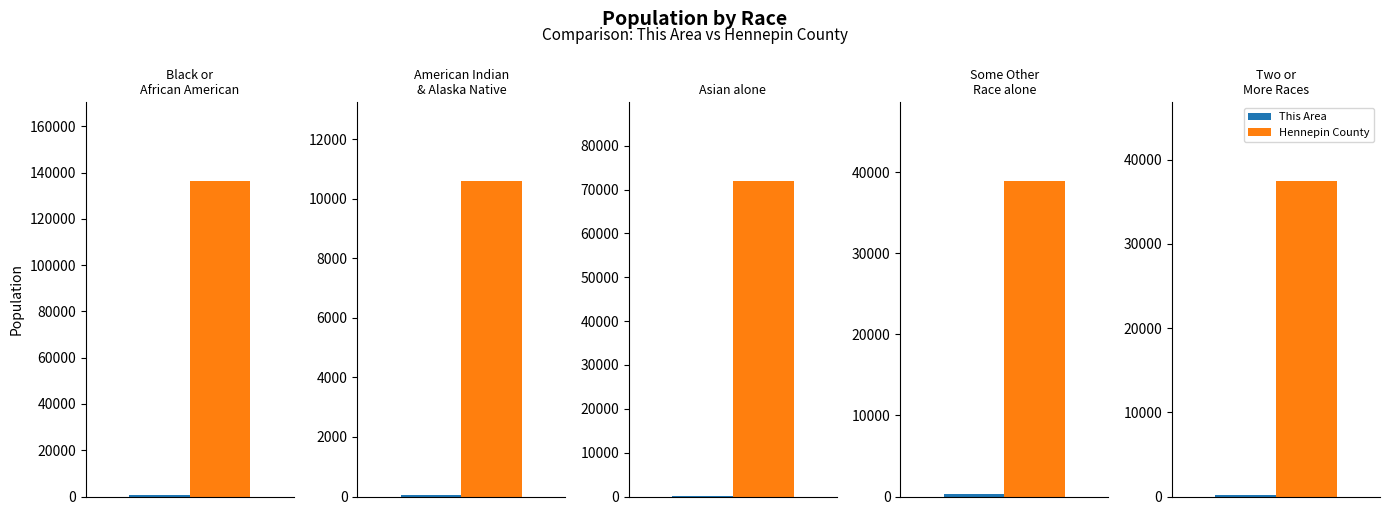

What is the minimum value shown in the chart?

45